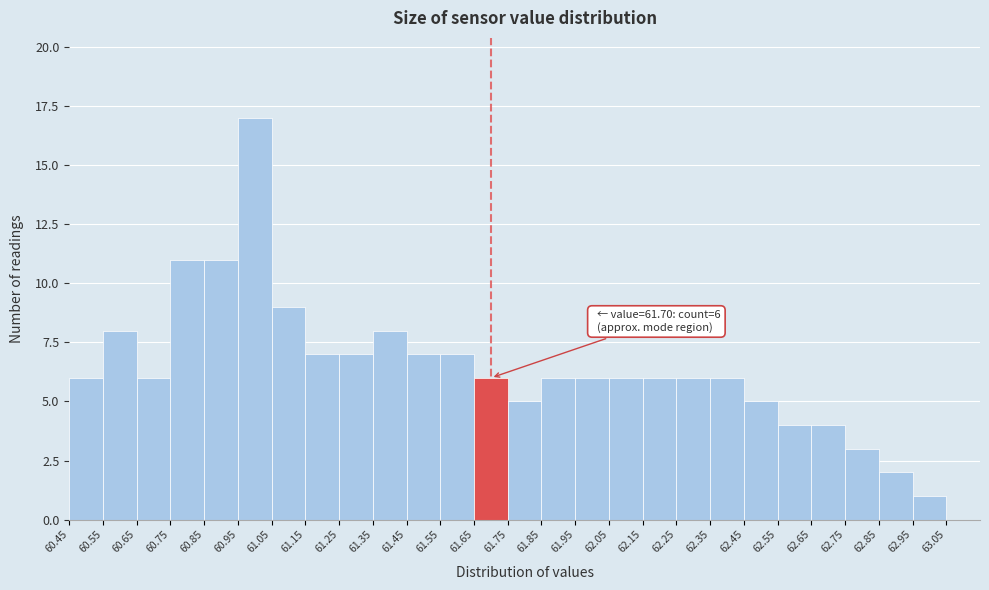

Which range on the x-axis has the tallest bar?

60.95 to 61.05